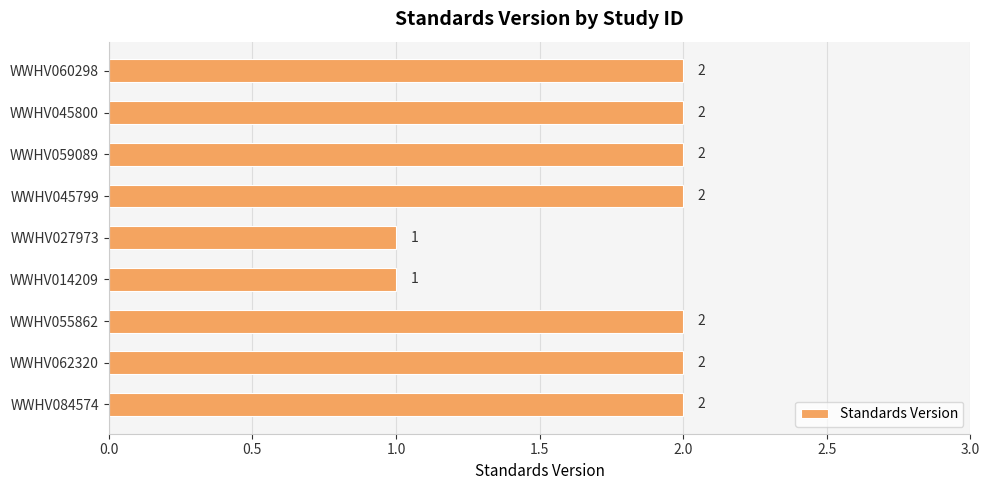

True or false: the data shows 2 at WWHV055862.

True